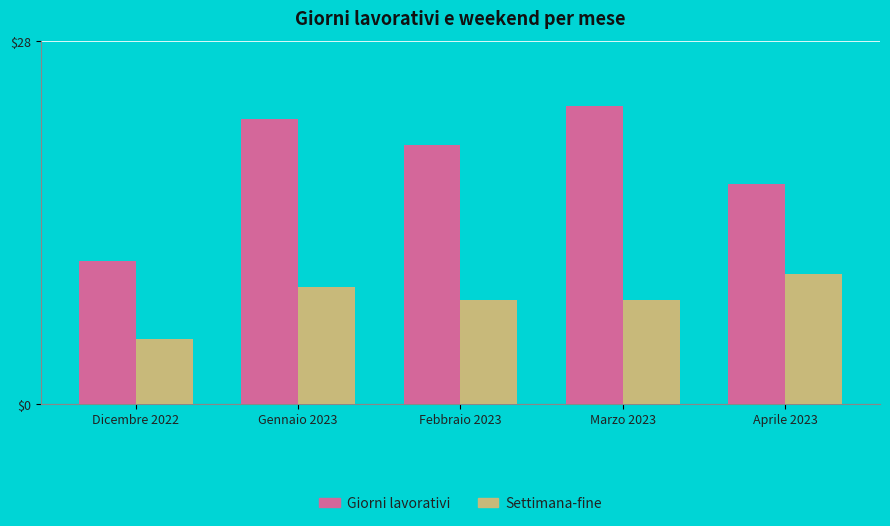

List the series in order of their overall mean, lowest first.

Settimana-fine, Giorni lavorativi